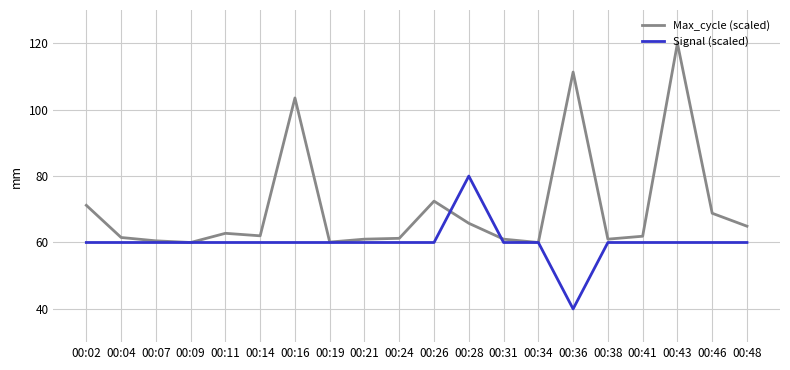

List the series in order of their overall mean, lowest first.

Signal (scaled), Max_cycle (scaled)